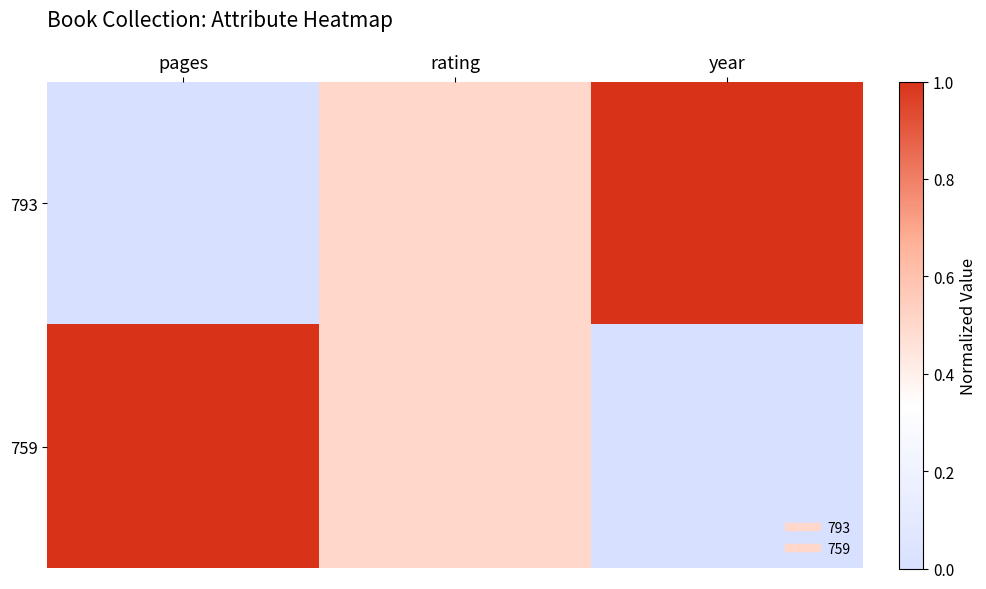

Reading right to left, what are all the values shown in this chart?

793: year=1.0	rating=0.5	pages=0.0
759: year=0.0	rating=0.5	pages=1.0